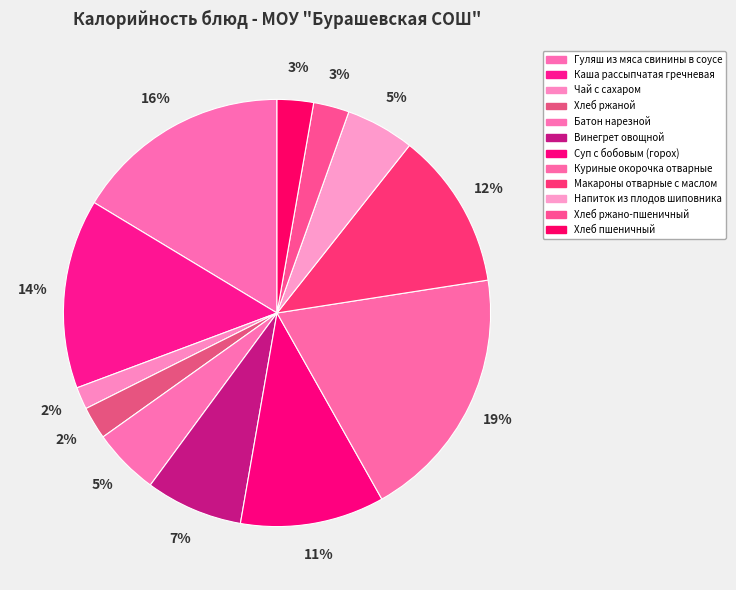

Combined, what portion of the pie is Хлеб ржаной and Батон нарезной?

7.5%